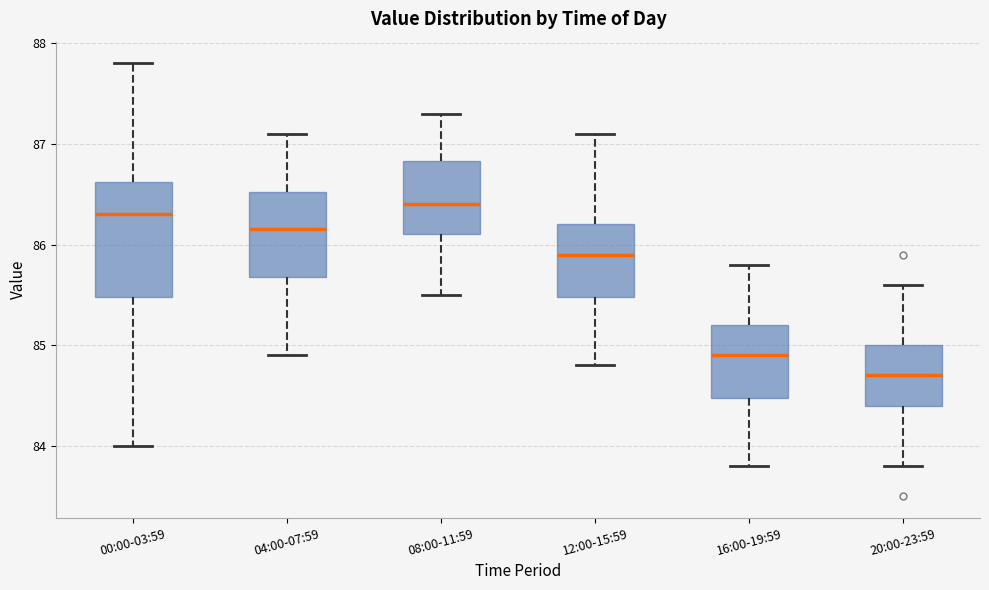

Comparing the boxes themselves (not the whiskers), which one is the tallest?

00:00-03:59